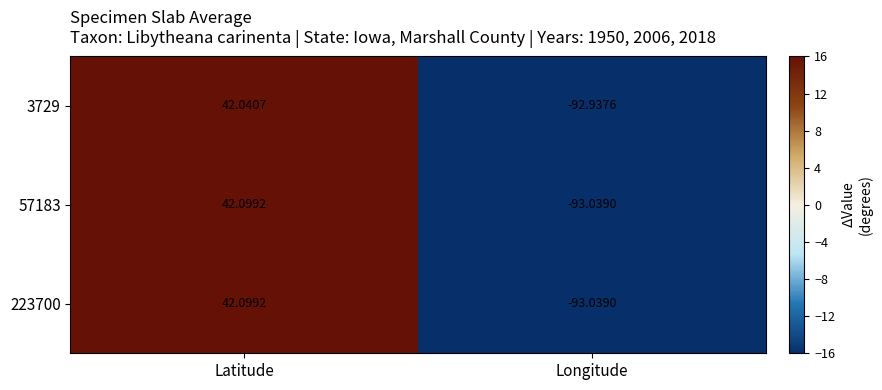

Which category has the highest value in the 3729 series?

Latitude